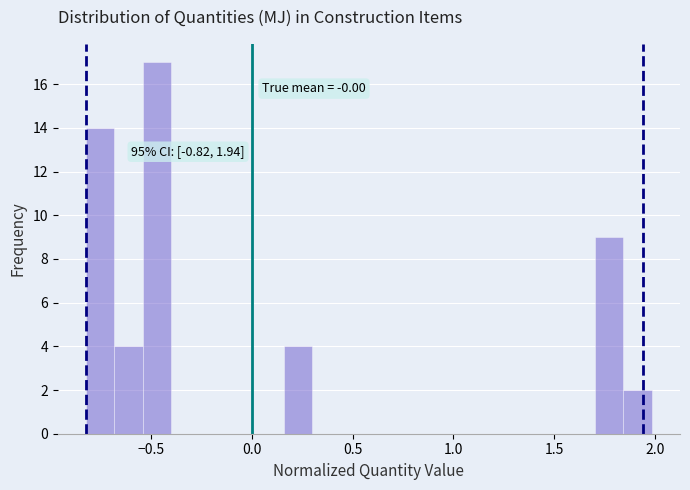

Read against the x-axis, roughly where is the centre of the tallest bar?

-0.45